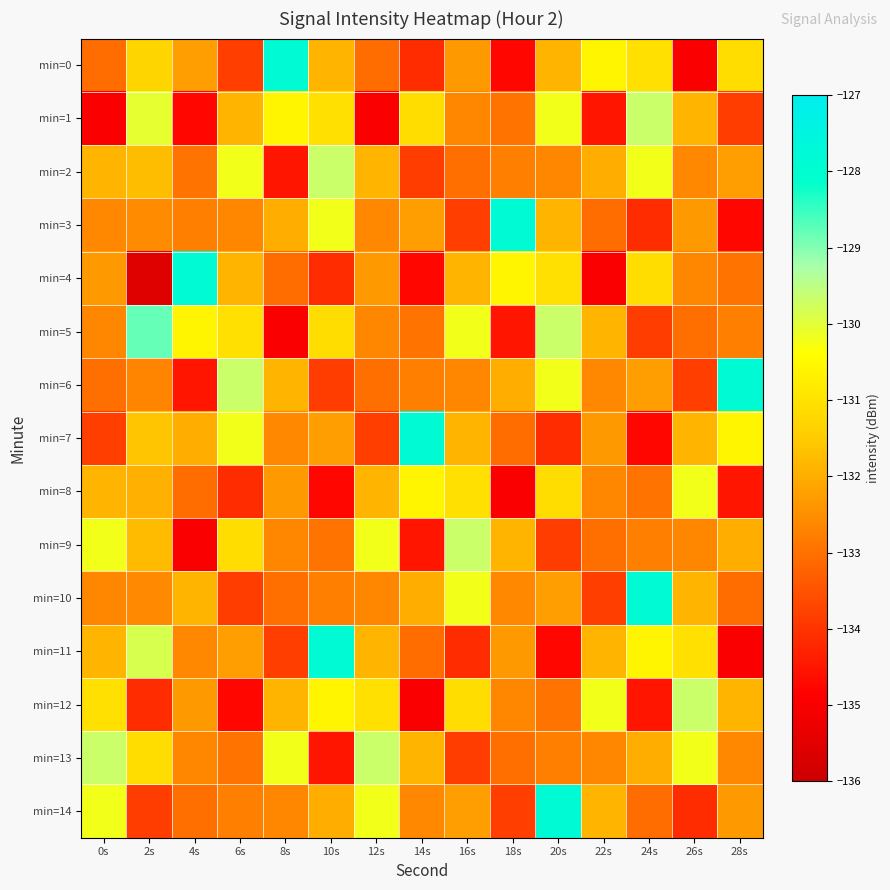

Reading right to left, extract all data points from this chart.

min=0: 28s=-131.1	26s=-134.9	24s=-131.0	22s=-130.6	20s=-131.9	18s=-134.7	16s=-132.3	14s=-134.1	12s=-133.1	10s=-131.9	8s=-127.8	6s=-133.8	4s=-132.2	2s=-131.3	0s=-133.1
min=1: 28s=-133.9	26s=-131.9	24s=-129.7	22s=-134.5	20s=-130.2	18s=-132.9	16s=-132.6	14s=-131.1	12s=-134.9	10s=-131.0	8s=-130.6	6s=-131.9	4s=-134.7	2s=-130.1	0s=-134.9
min=2: 28s=-132.2	26s=-132.6	24s=-130.2	22s=-132.0	20s=-132.6	18s=-132.7	16s=-133.0	14s=-133.9	12s=-131.9	10s=-129.7	8s=-134.5	6s=-130.2	4s=-132.9	2s=-131.7	0s=-131.9
min=3: 28s=-134.7	26s=-132.3	24s=-134.1	22s=-133.1	20s=-131.9	18s=-127.8	16s=-133.8	14s=-132.2	12s=-132.6	10s=-130.2	8s=-132.0	6s=-132.6	4s=-132.7	2s=-132.5	0s=-132.6
min=4: 28s=-132.9	26s=-132.6	24s=-131.1	22s=-134.9	20s=-131.0	18s=-130.6	16s=-131.9	14s=-134.7	12s=-132.3	10s=-134.1	8s=-133.1	6s=-131.9	4s=-127.8	2s=-135.6	0s=-132.3
min=5: 28s=-132.7	26s=-133.0	24s=-133.9	22s=-131.9	20s=-129.7	18s=-134.5	16s=-130.2	14s=-132.9	12s=-132.6	10s=-131.1	8s=-134.9	6s=-131.0	4s=-130.6	2s=-128.8	0s=-132.6
min=6: 28s=-127.8	26s=-133.8	24s=-132.2	22s=-132.6	20s=-130.2	18s=-132.0	16s=-132.6	14s=-132.7	12s=-133.0	10s=-133.9	8s=-131.9	6s=-129.7	4s=-134.5	2s=-132.7	0s=-133.0
min=7: 28s=-130.6	26s=-131.9	24s=-134.7	22s=-132.3	20s=-134.1	18s=-133.1	16s=-131.9	14s=-127.8	12s=-133.8	10s=-132.2	8s=-132.6	6s=-130.2	4s=-132.0	2s=-131.6	0s=-133.8
min=8: 28s=-134.5	26s=-130.2	24s=-132.9	22s=-132.6	20s=-131.1	18s=-134.9	16s=-131.0	14s=-130.6	12s=-131.9	10s=-134.7	8s=-132.3	6s=-134.1	4s=-133.1	2s=-131.9	0s=-131.9
min=9: 28s=-132.0	26s=-132.6	24s=-132.7	22s=-133.0	20s=-133.9	18s=-131.9	16s=-129.7	14s=-134.5	12s=-130.2	10s=-132.9	8s=-132.6	6s=-131.1	4s=-134.9	2s=-131.8	0s=-130.2
min=10: 28s=-133.1	26s=-131.9	24s=-127.8	22s=-133.8	20s=-132.2	18s=-132.6	16s=-130.2	14s=-132.0	12s=-132.6	10s=-132.7	8s=-133.0	6s=-133.9	4s=-131.9	2s=-132.6	0s=-132.6
min=11: 28s=-134.9	26s=-131.0	24s=-130.6	22s=-131.9	20s=-134.7	18s=-132.3	16s=-134.1	14s=-133.1	12s=-131.9	10s=-127.8	8s=-133.8	6s=-132.2	4s=-132.6	2s=-129.9	0s=-131.9
min=12: 28s=-131.9	26s=-129.7	24s=-134.5	22s=-130.2	20s=-132.9	18s=-132.6	16s=-131.1	14s=-134.9	12s=-131.0	10s=-130.6	8s=-131.9	6s=-134.7	4s=-132.3	2s=-134.1	0s=-131.0
min=13: 28s=-132.6	26s=-130.2	24s=-132.0	22s=-132.6	20s=-132.7	18s=-133.0	16s=-133.9	14s=-131.9	12s=-129.7	10s=-134.5	8s=-130.2	6s=-132.9	4s=-132.6	2s=-131.1	0s=-129.7
min=14: 28s=-132.3	26s=-134.1	24s=-133.1	22s=-131.9	20s=-127.8	18s=-133.8	16s=-132.2	14s=-132.6	12s=-130.2	10s=-132.0	8s=-132.6	6s=-132.7	4s=-133.0	2s=-133.9	0s=-130.2